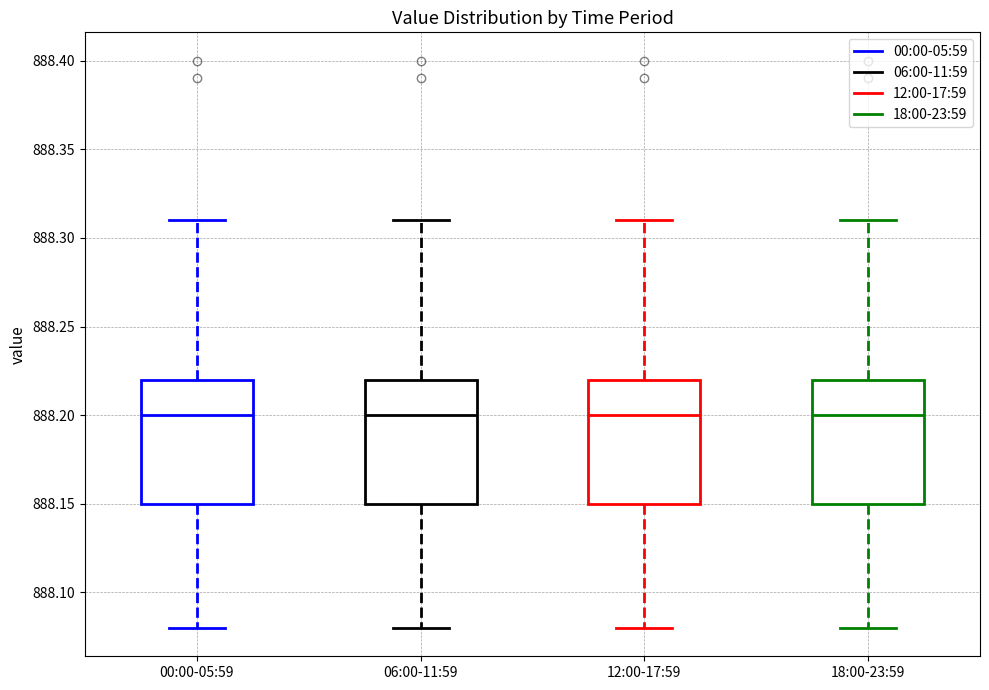

Reading left to right, read every box against the y-axis: the position of its median line, the range the box covers, and the ends of its whiskers. The values are not printed on the chart, so give them approximately, as read against the axis.

00:00-05:59: median 888.20, box 888.15 to 888.22, whiskers 888.08 to 888.31
06:00-11:59: median 888.20, box 888.15 to 888.22, whiskers 888.08 to 888.31
12:00-17:59: median 888.20, box 888.15 to 888.22, whiskers 888.08 to 888.31
18:00-23:59: median 888.20, box 888.15 to 888.22, whiskers 888.08 to 888.31